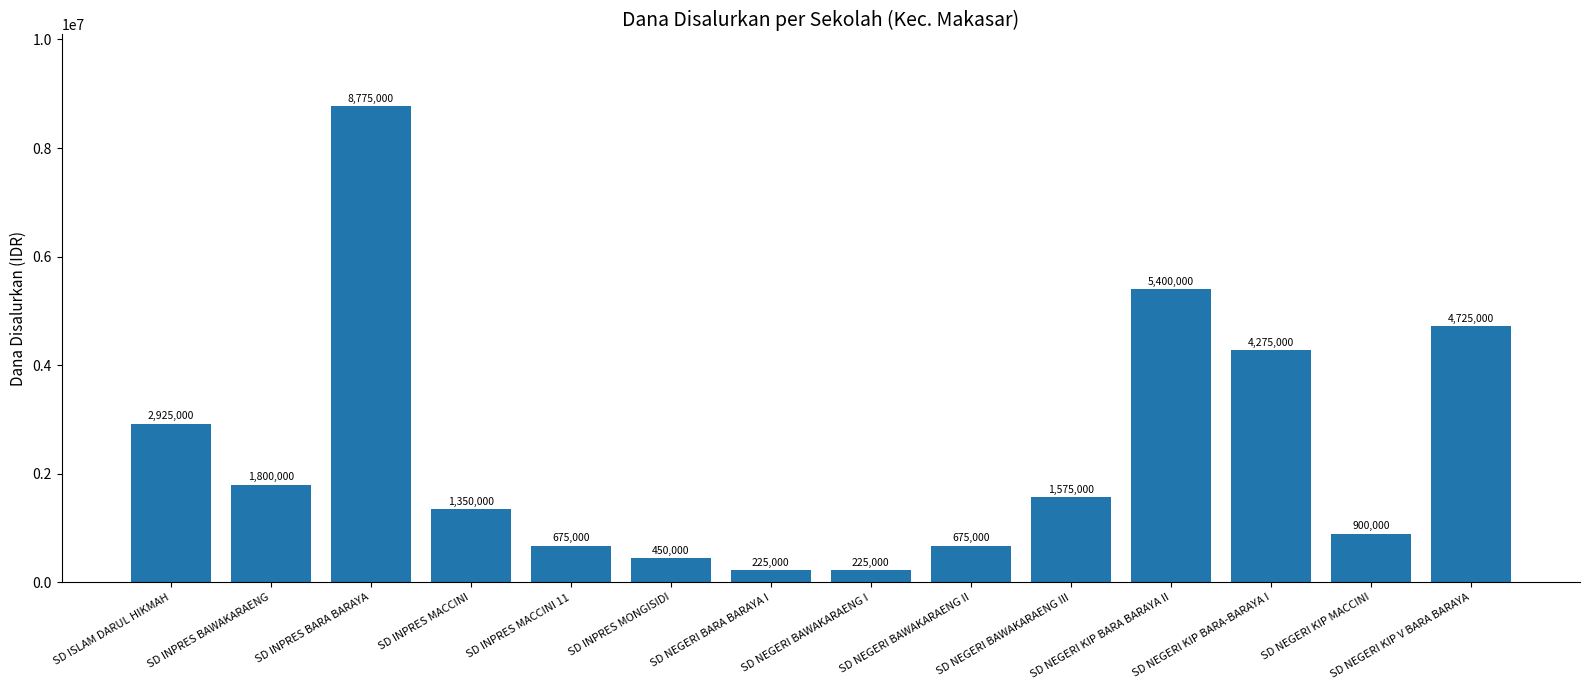

How many data points are less than 1575000?

7